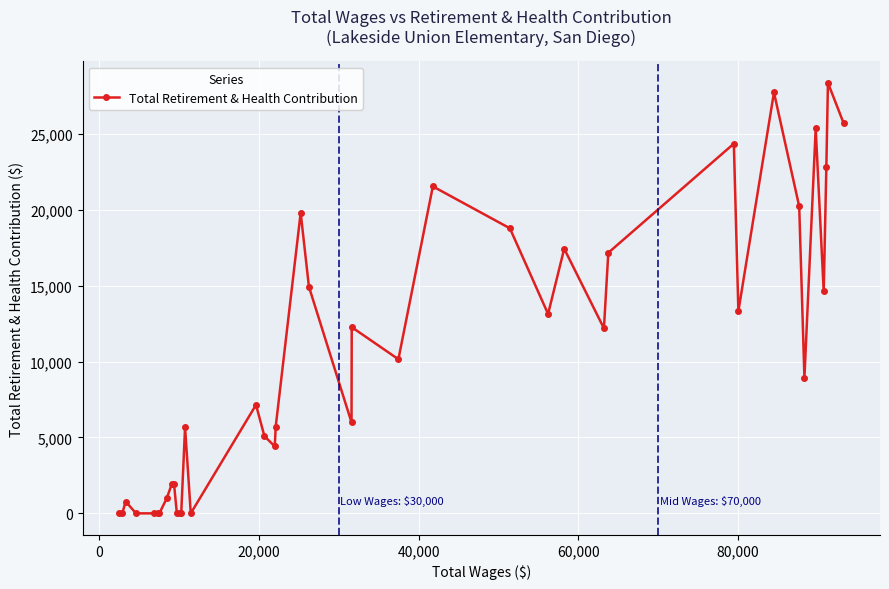

What is the maximum value shown in the chart?

28357